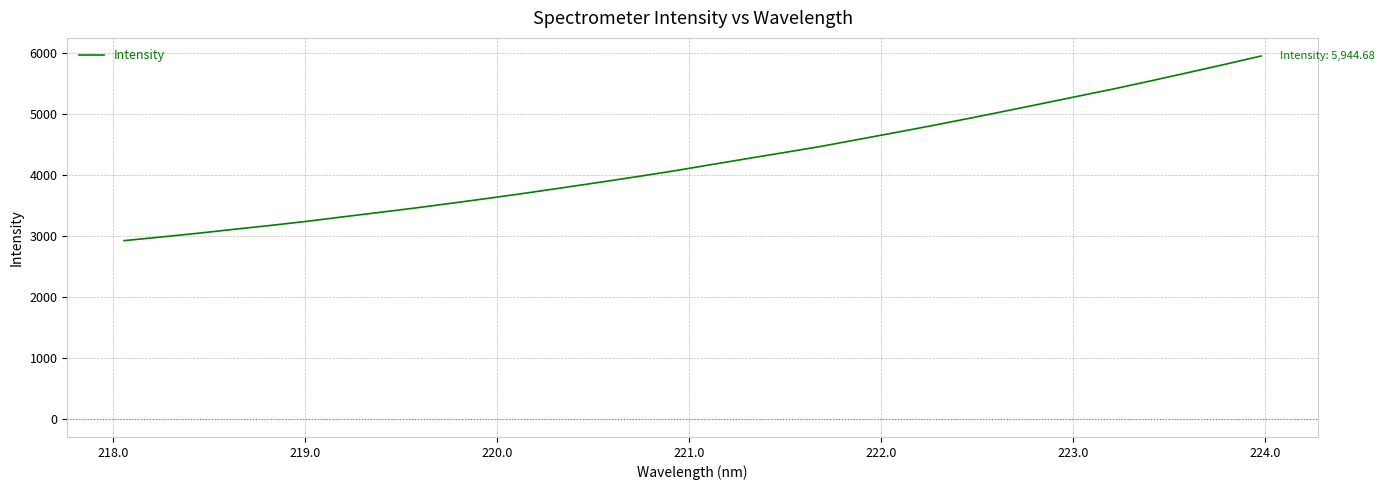

What is the average value?

4227.7